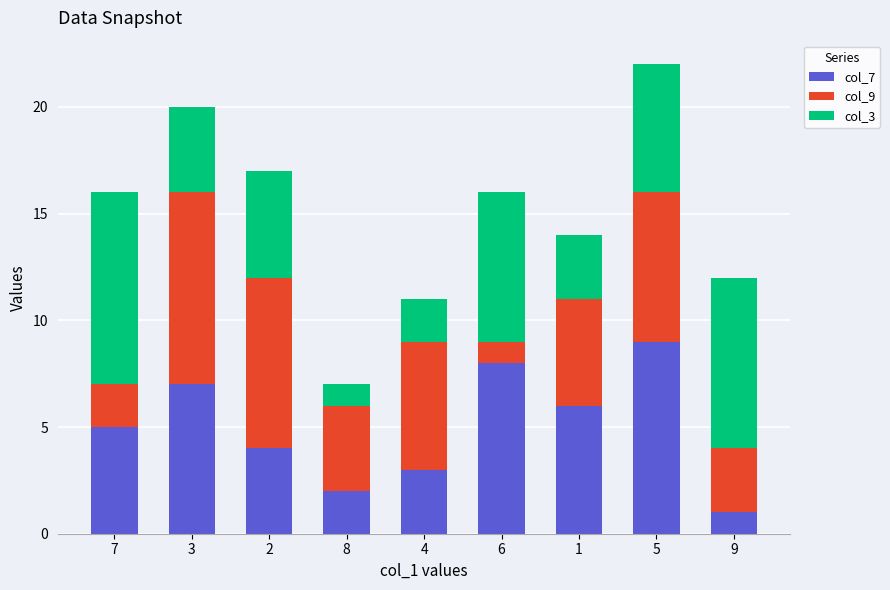

List the labels in order of col_7 value, largest first.

5, 6, 3, 1, 7, 2, 4, 8, 9